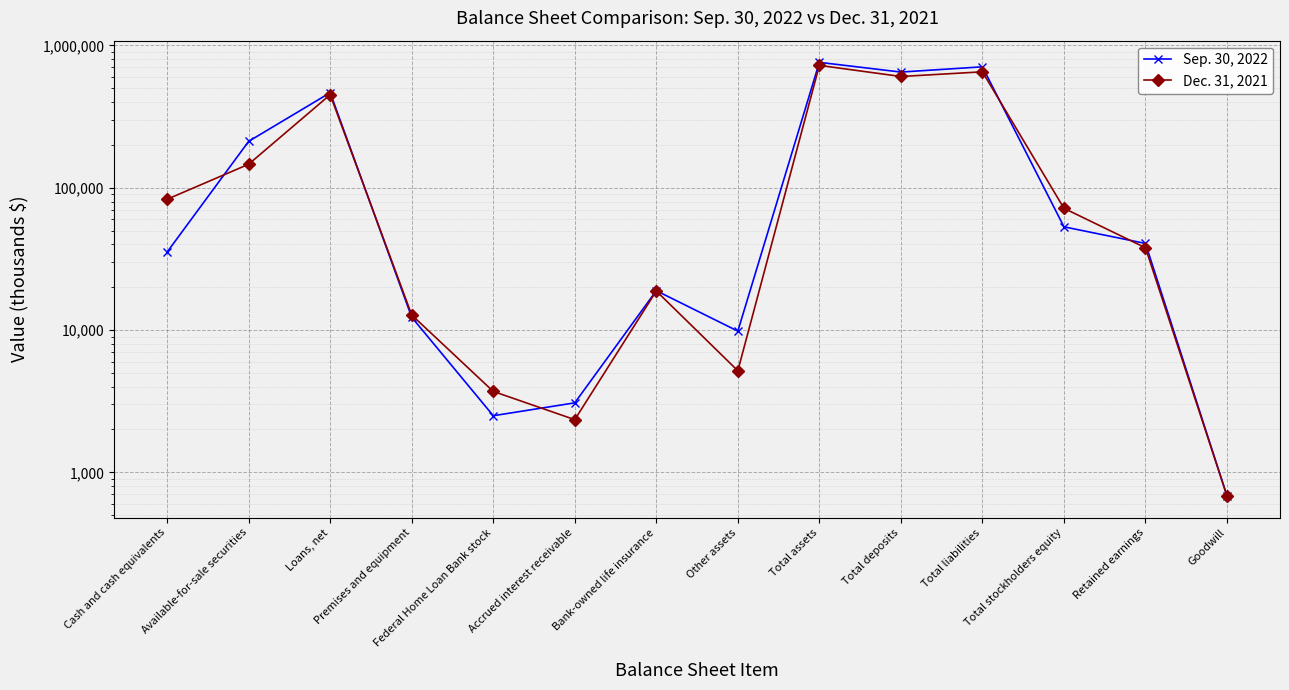

Where is the first local minimum for Dec. 31, 2021?

Accrued interest receivable